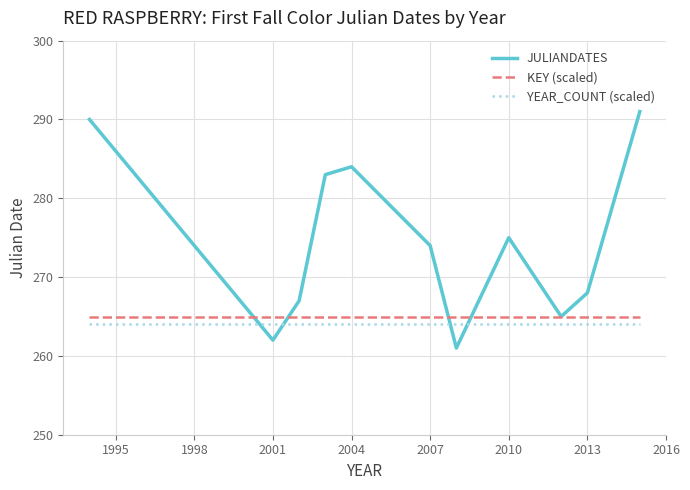

What is the smallest value displayed?

261